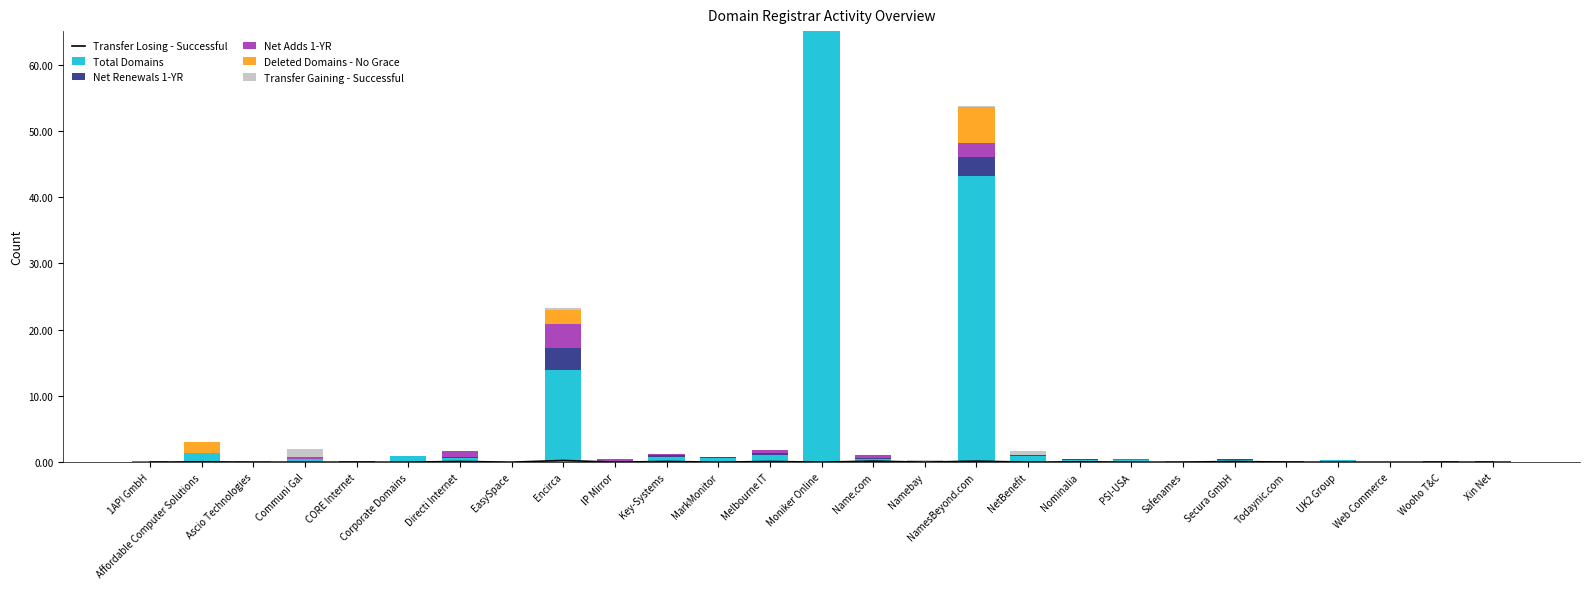

The Transfer Gaining - Successful series shows -0.7 at EasySpace. True or false?

False